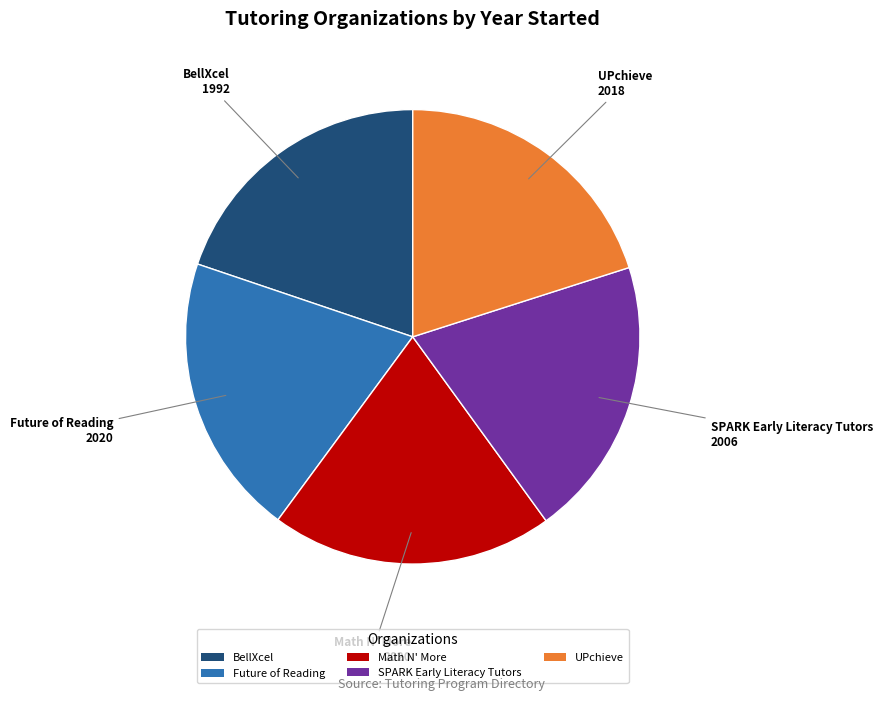

The BellXcel slice represents 20% of the pie. True or false?

True